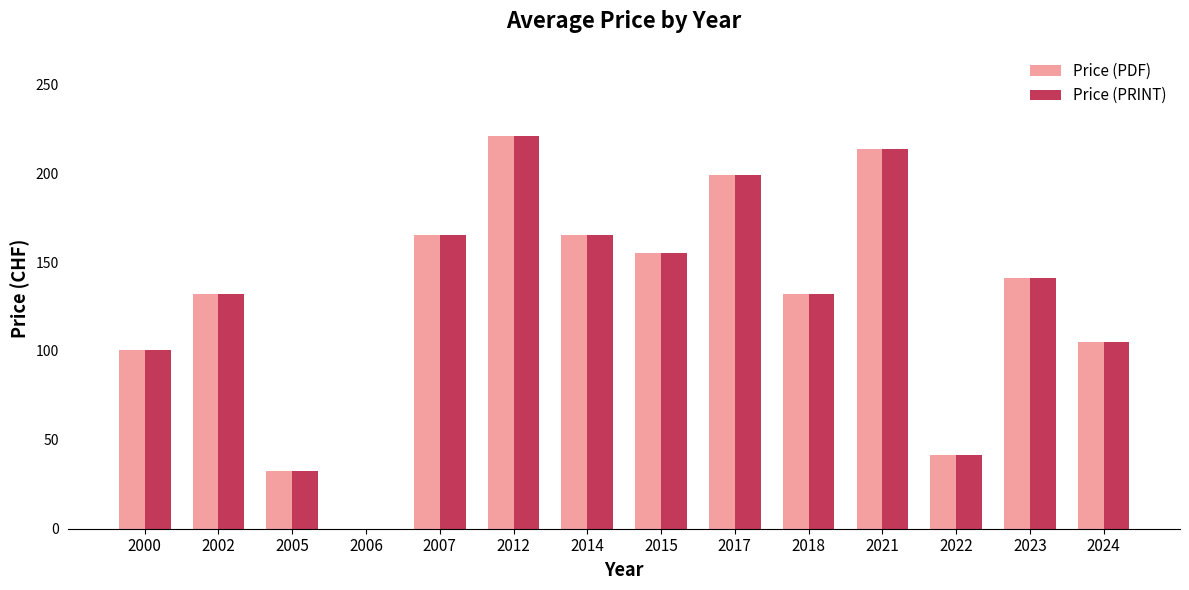

How many groups of bars are there?

14